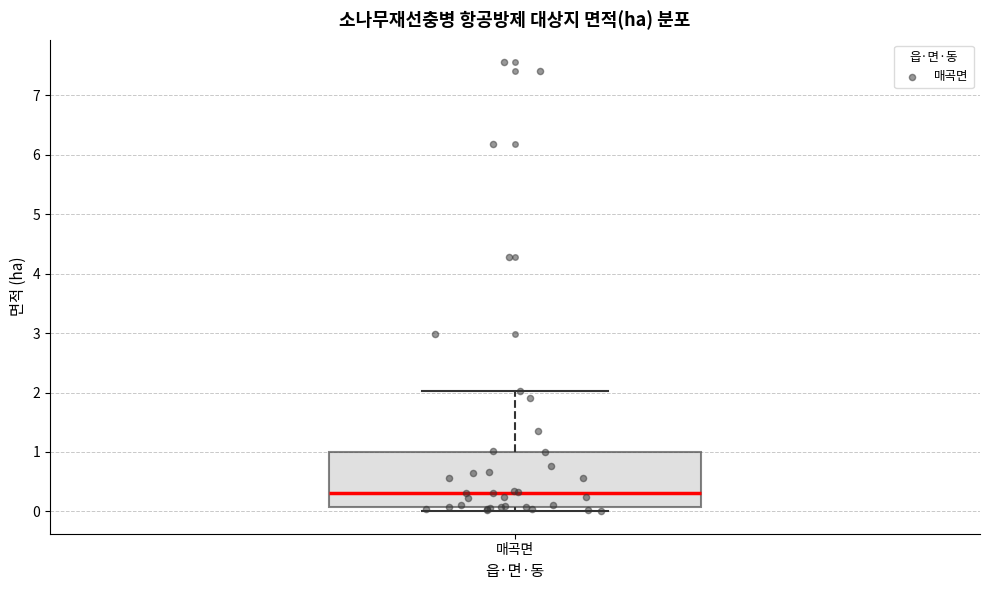

Transcribe this box plot: give where the median line is, the range the box spans, and where the two whiskers end, as read against the y-axis. The values are not printed on the chart, so give them approximately, as read against the axis.

median 0.3, box 0.1 to 1.0, whiskers 0.0 to 2.0